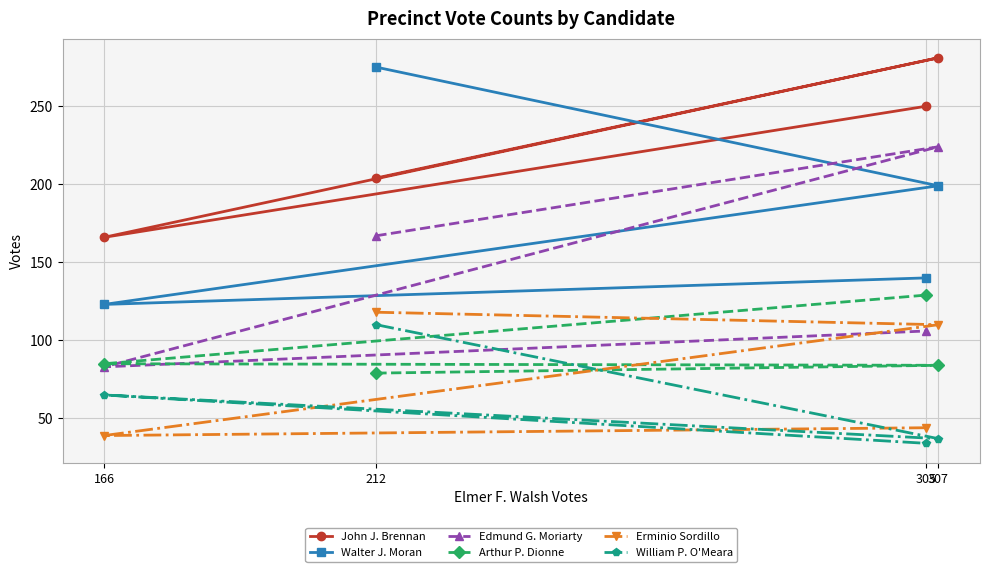

The Walter J. Moran series shows 78 at 166. True or false?

False